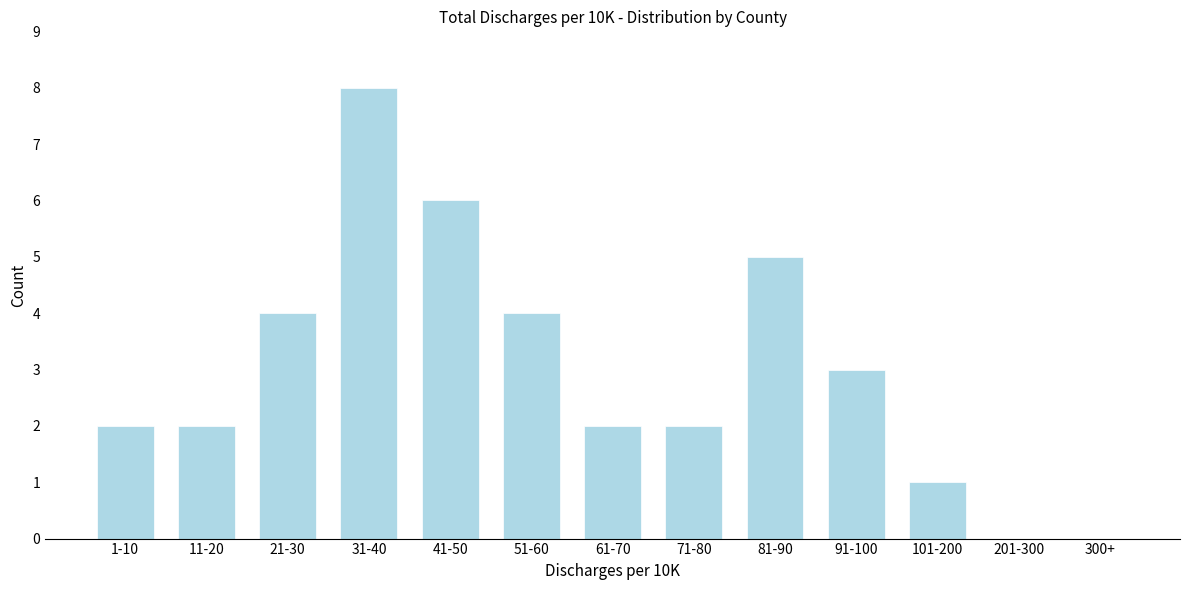

Reading left to right, transcribe all the data shown in this chart.

1-10=2	11-20=2	21-30=4	31-40=8	41-50=6	51-60=4	61-70=2	71-80=2	81-90=5	91-100=3	101-200=1	201-300=0	300+=0